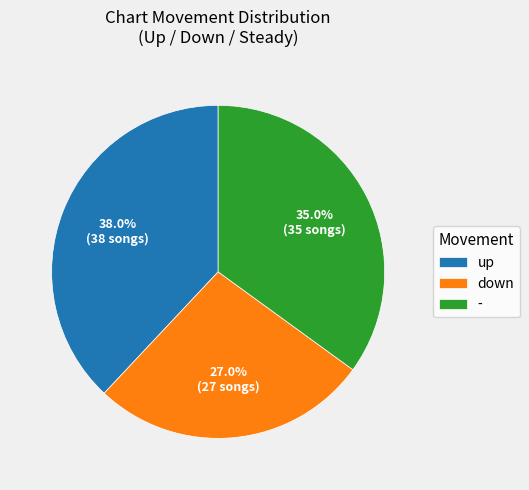

Count the number of slices in the pie.

3